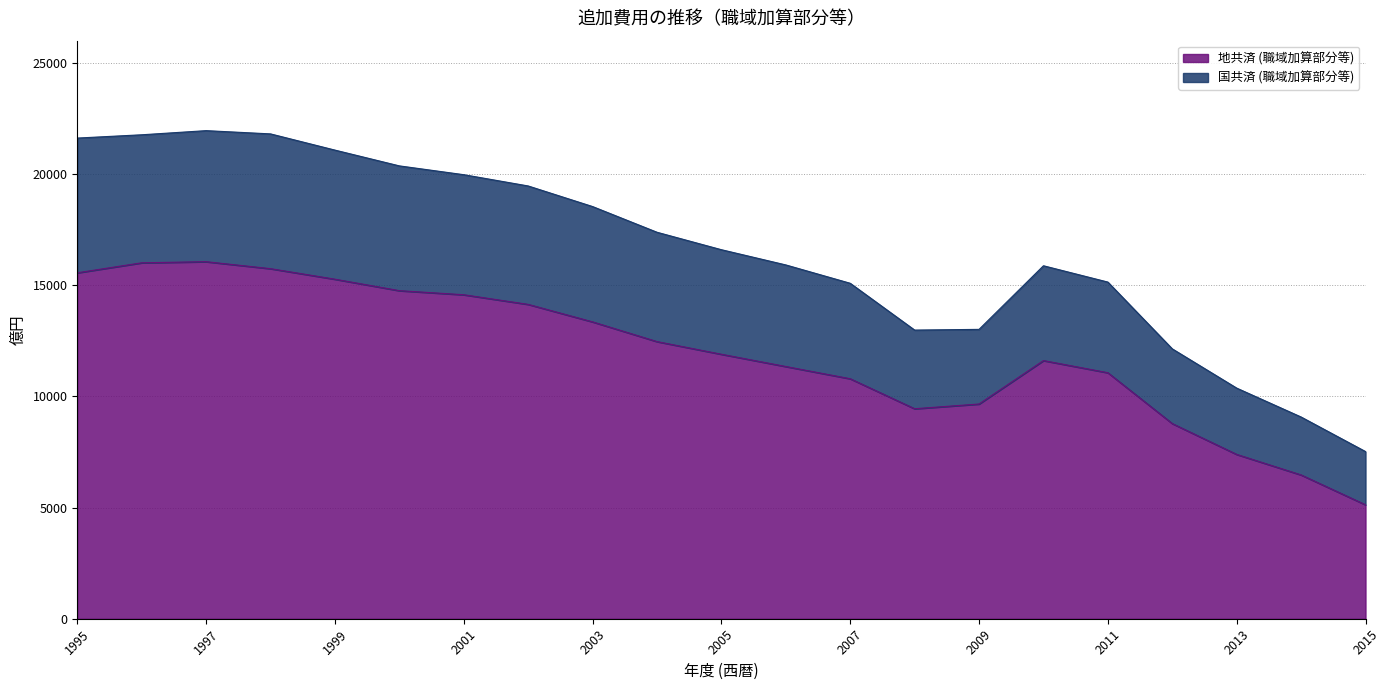

Where is the first local minimum for 地共済 (職域加算部分等)?

2008